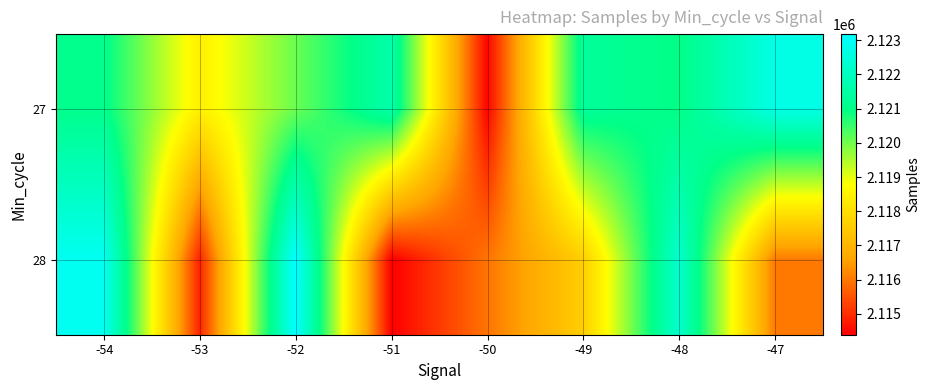

At how many categories does at least one series exceed 2118592?

6